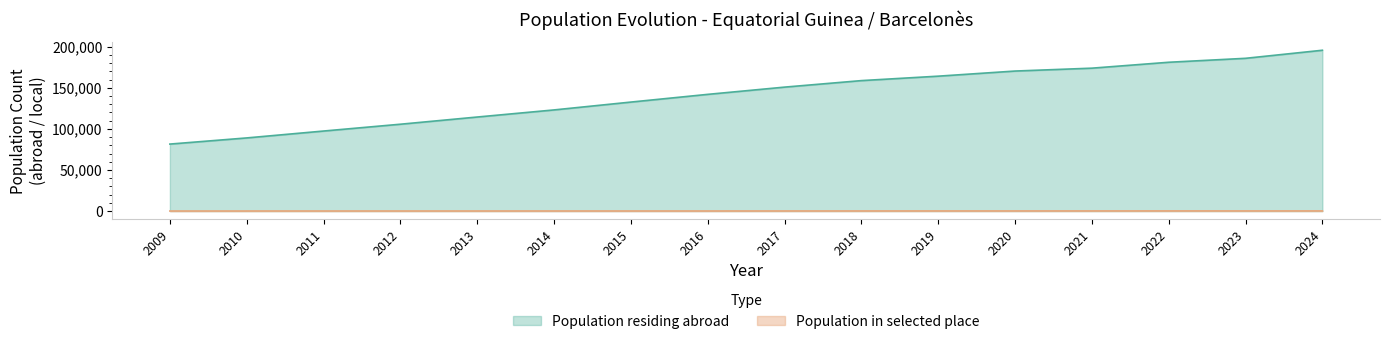

What are all the series names shown in the legend?

Population residing abroad, Population in selected place